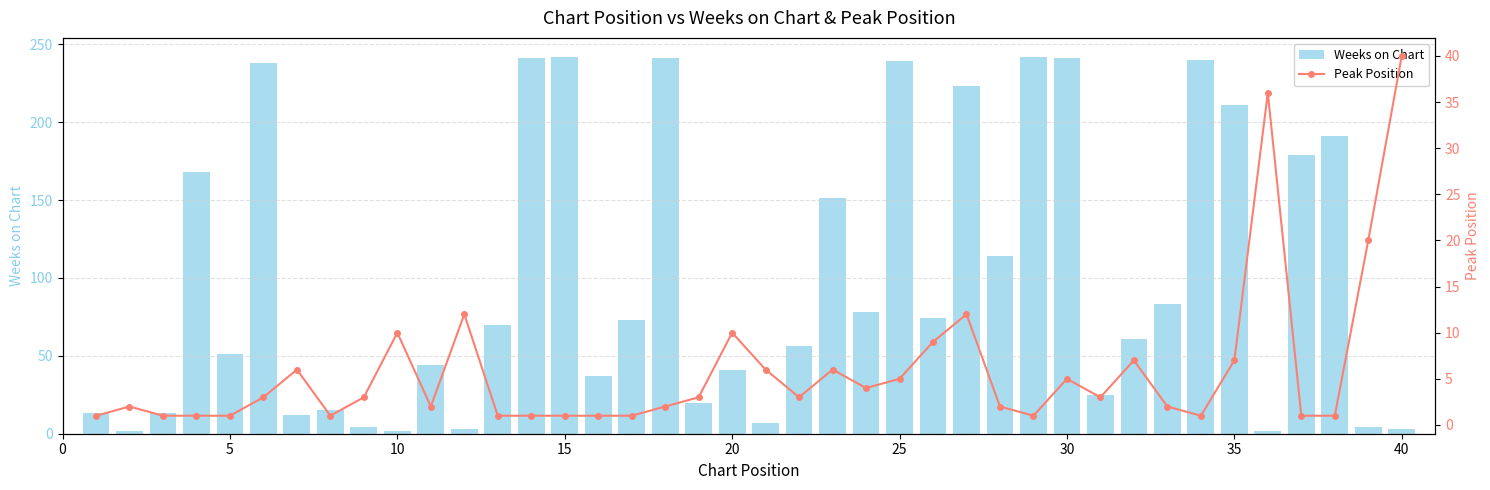

What is the difference between the second highest and minimum values in the Weeks on Chart series?

240